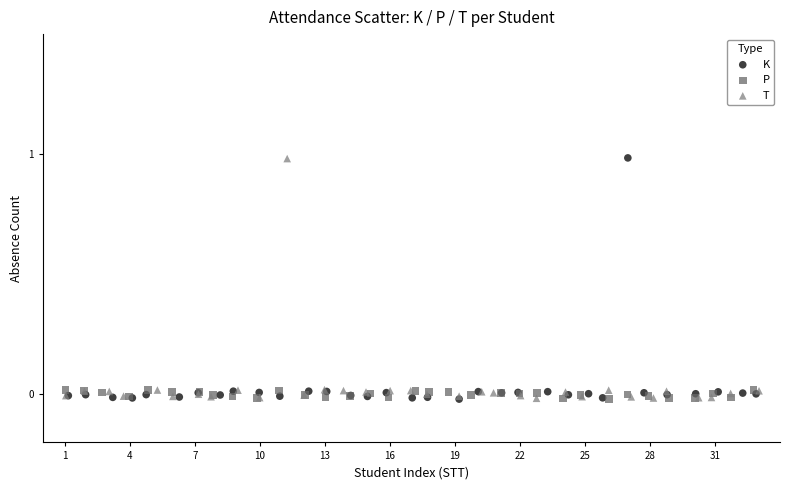

What are all the series names shown in the legend?

K, P, T